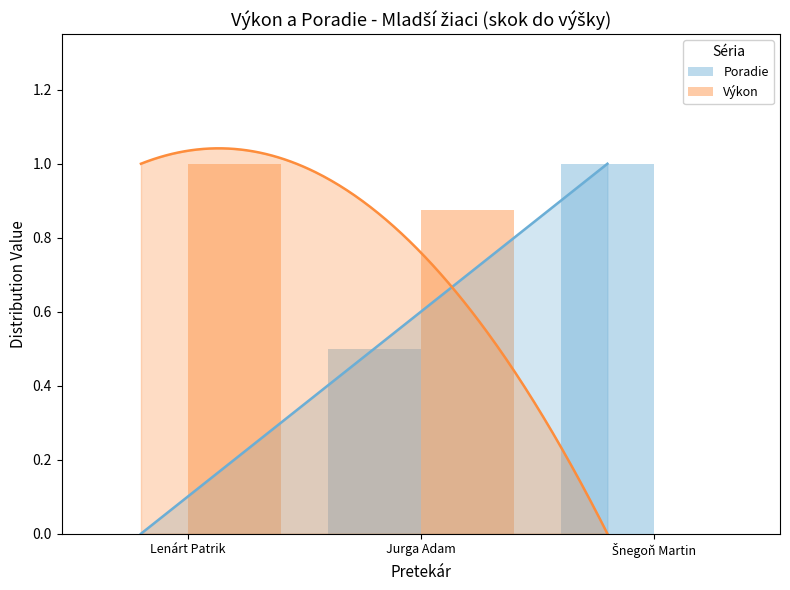

Does the chart contain any negative values?

No